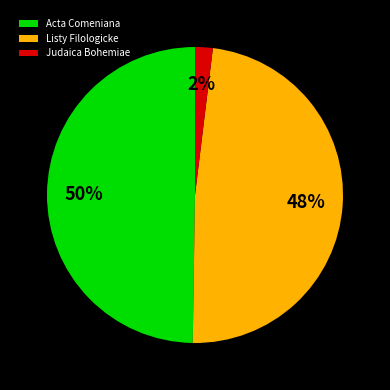

Between Listy Filologicke and Acta Comeniana, which is larger?

Acta Comeniana